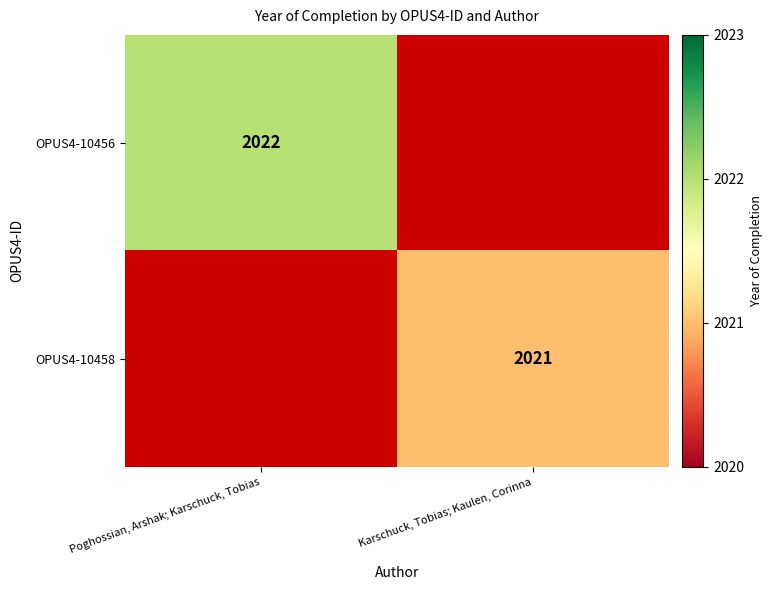

At how many categories does at least one series exceed 1706?

2